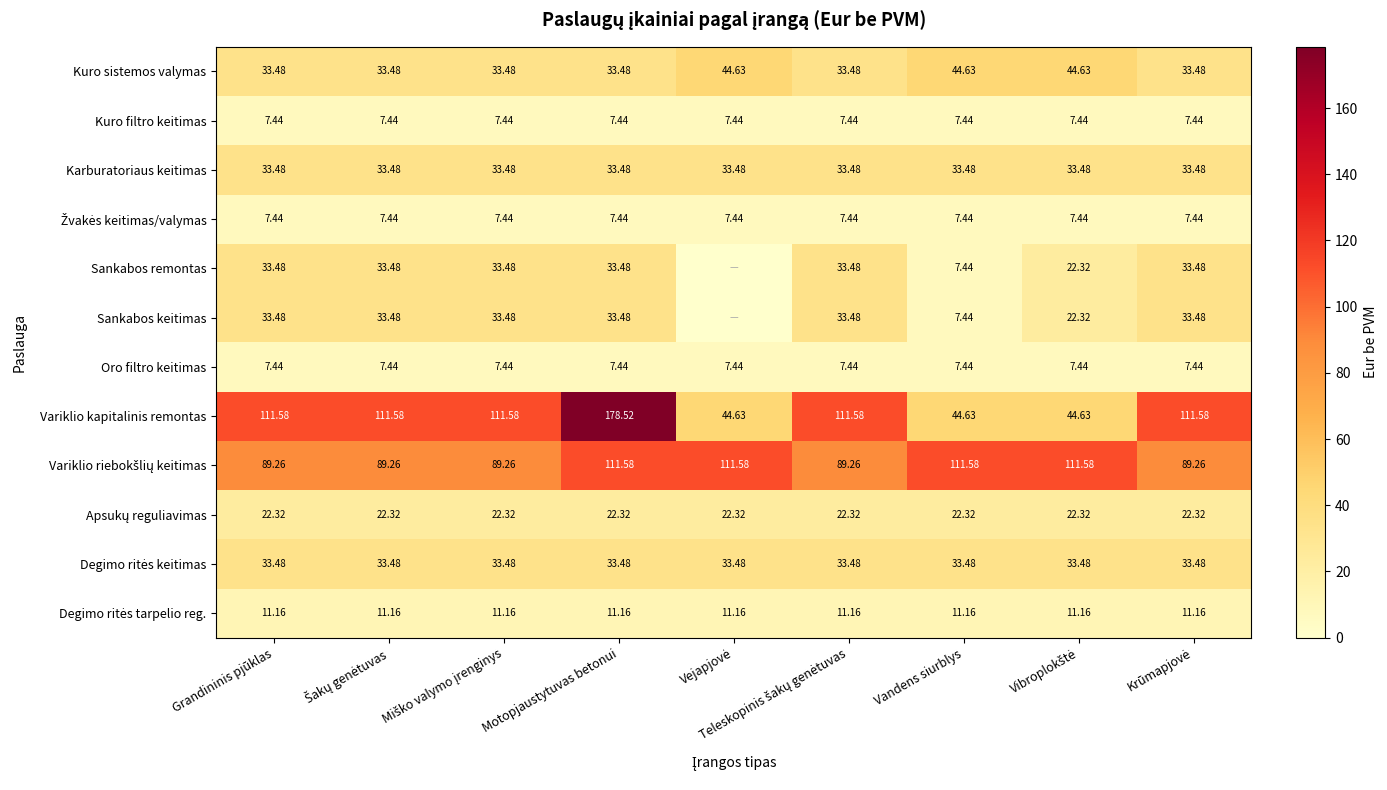

At which label does Variklio kapitalinis remontas reach its peak?

Motopjaustytuvas betonui